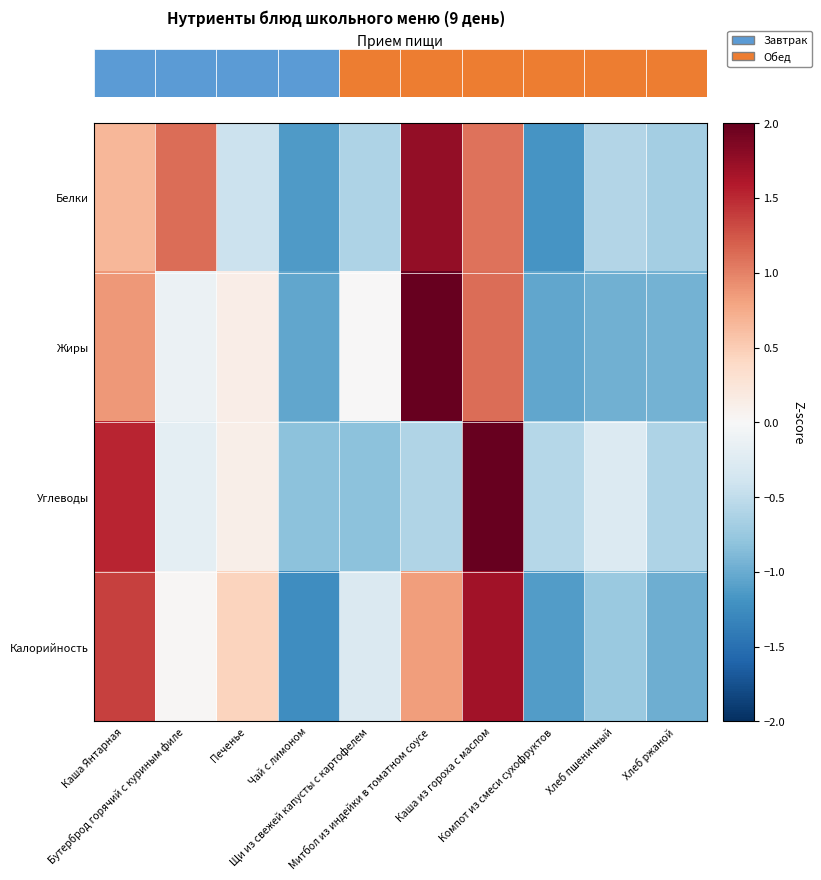

What is the spread (max minus min) of values at Хлеб ржаной?

0.4